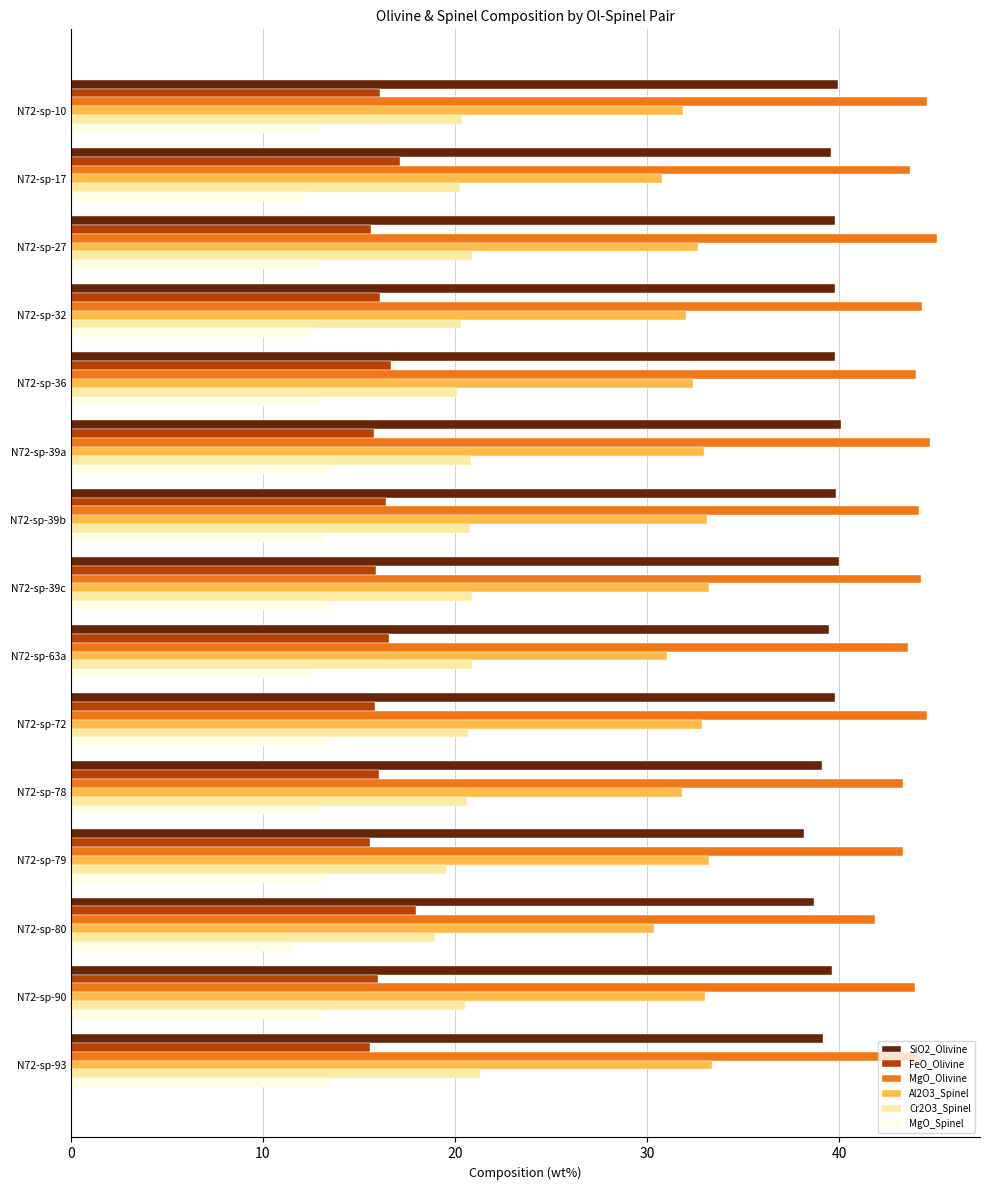

What are all the series names shown in the legend?

SiO2_Olivine, FeO_Olivine, MgO_Olivine, Al2O3_Spinel, Cr2O3_Spinel, MgO_Spinel